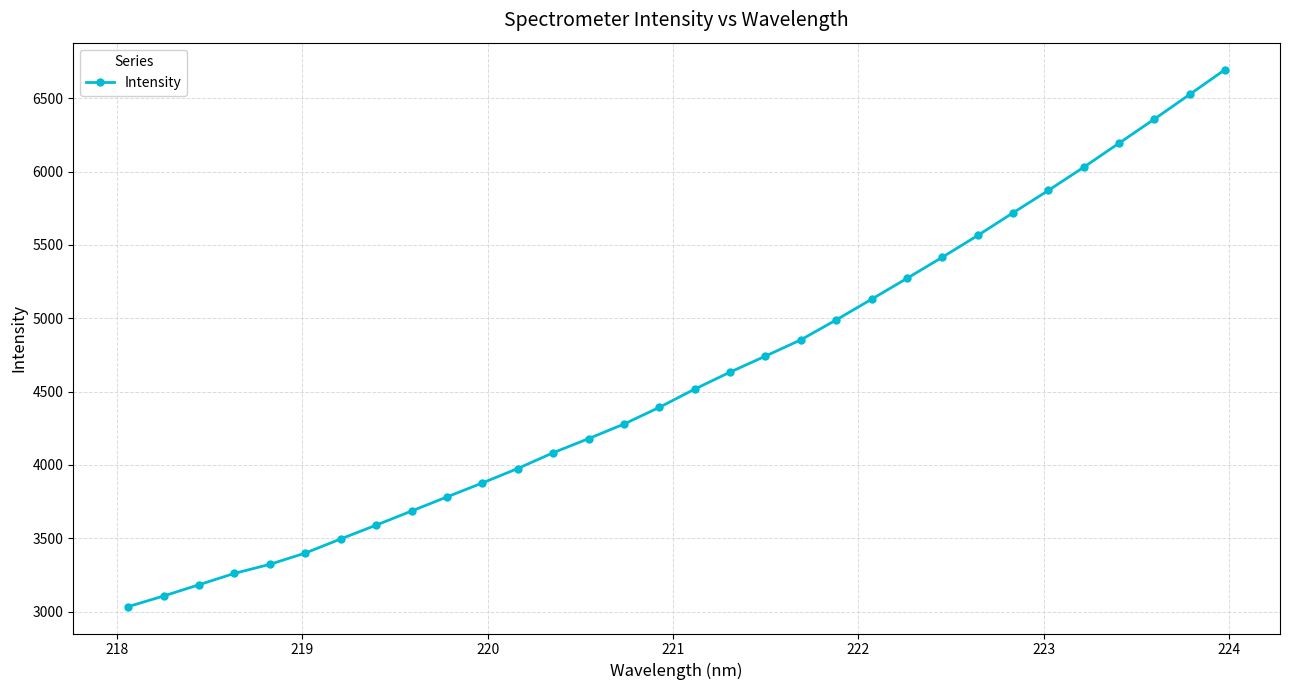

True or false: the data has more than 2 interior local peaks.

False